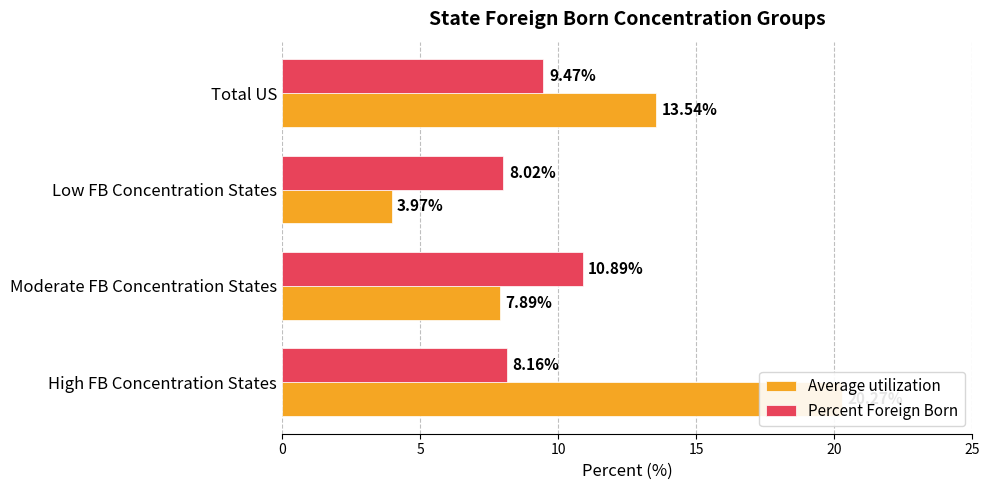

At Total US, list the series in order from smallest to largest.

Percent Foreign Born, Average utilization